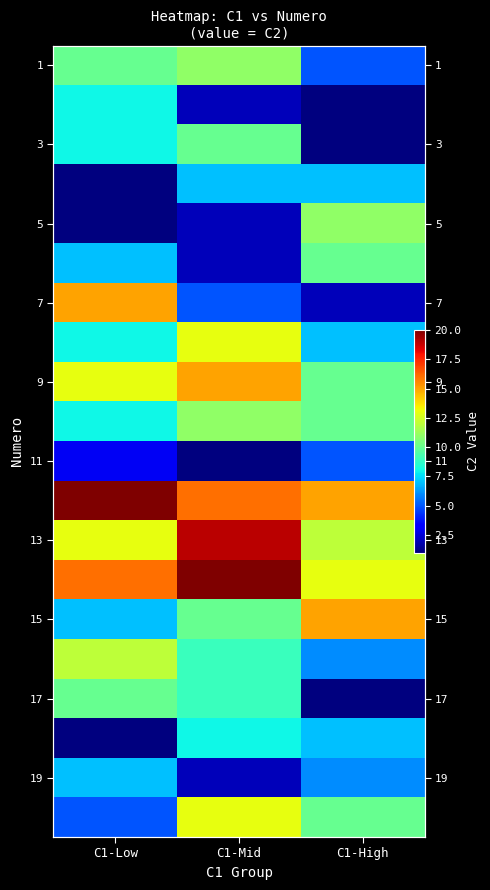

What is the difference between the maximum and minimum values in the 17 series?

9